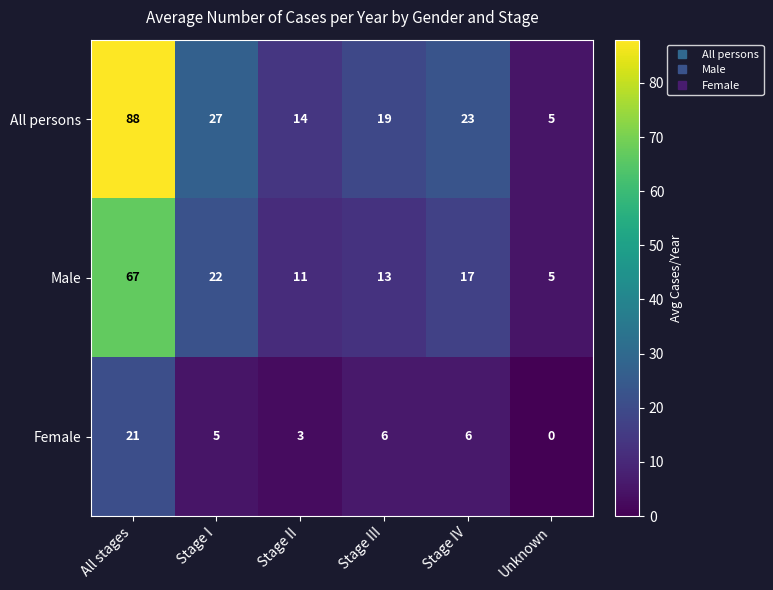

The value of All persons at Unknown is 5. True or false?

True